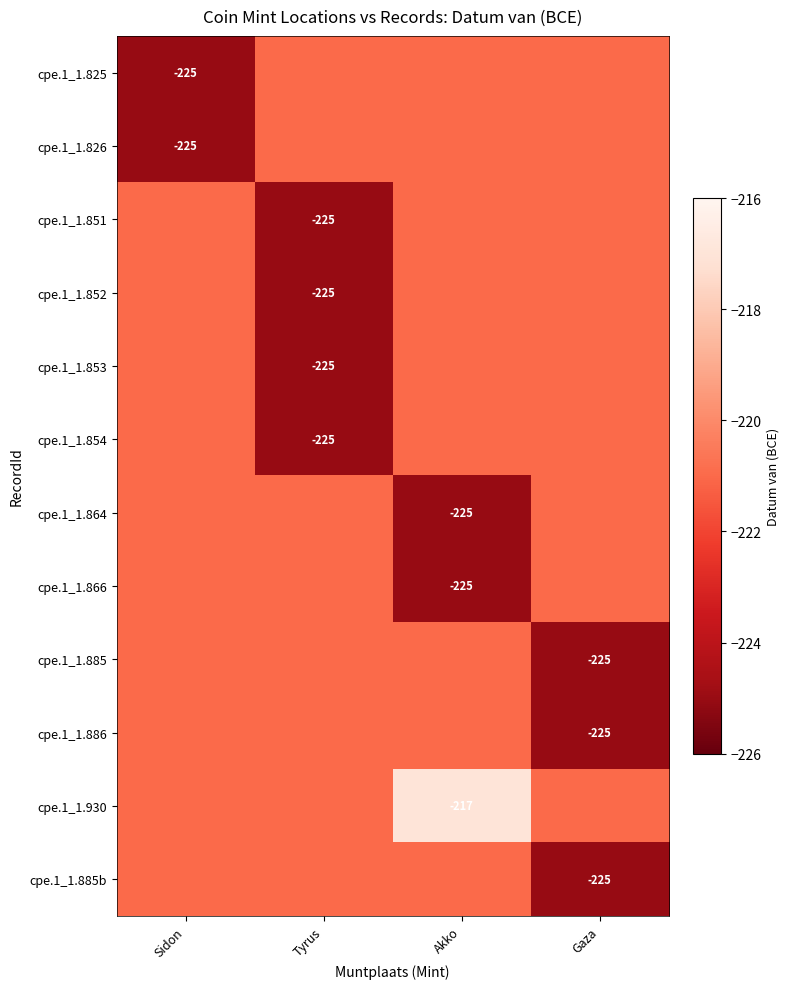

The cpe.1_1.885b series shows -342 at Gaza. True or false?

False